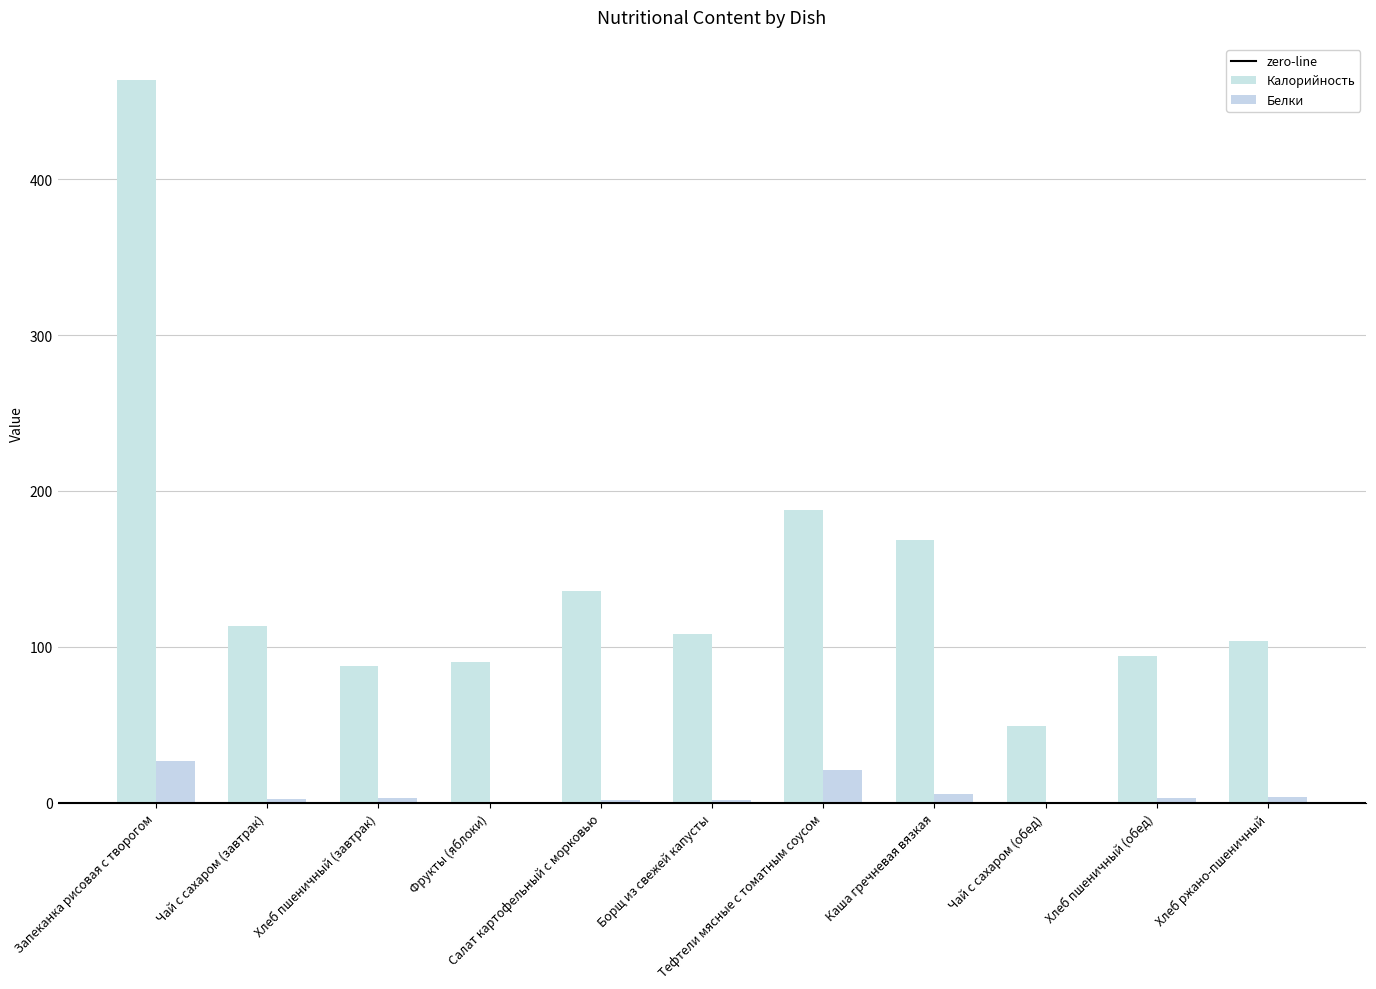

Rank the categories by Калорийность value from highest to lowest.

Запеканка рисовая с творогом, Тефтели мясные с томатным соусом, Каша гречневая вязкая, Салат картофельный с морковью, Чай с сахаром (завтрак), Борщ из свежей капусты, Хлеб ржано-пшеничный, Хлеб пшеничный (обед), Фрукты (яблоки), Хлеб пшеничный (завтрак), Чай с сахаром (обед)